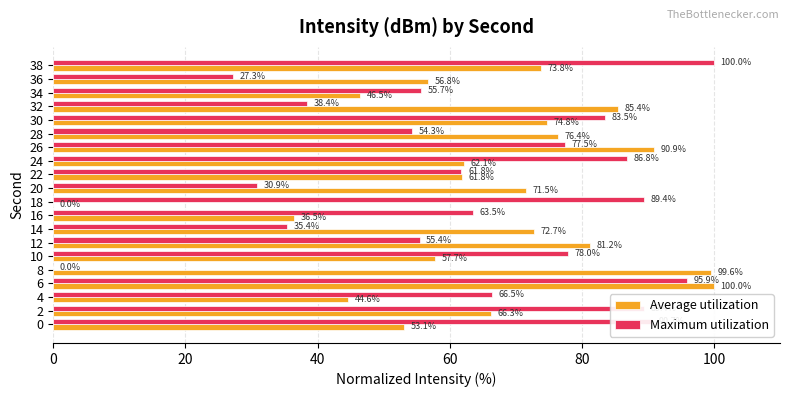

The value of Maximum utilization at 36 is 6.6. True or false?

False